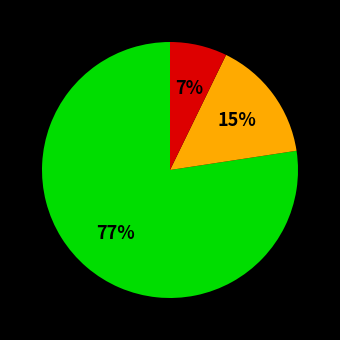

How many slices are in this pie chart?

3